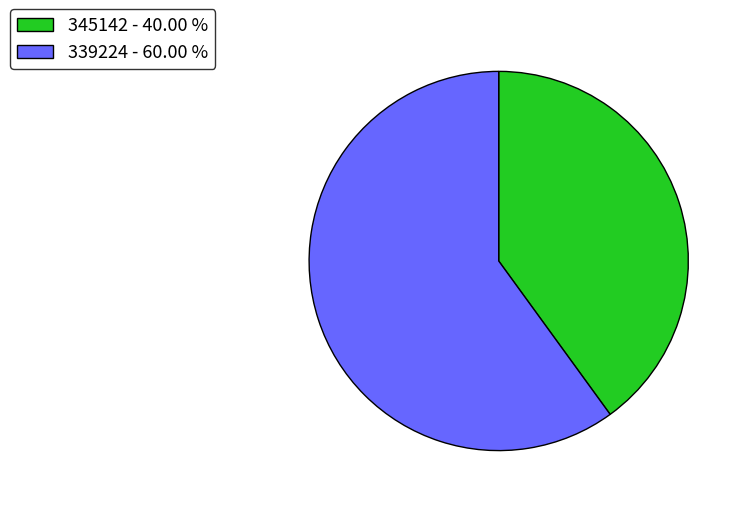

Which slice is the largest?

339224